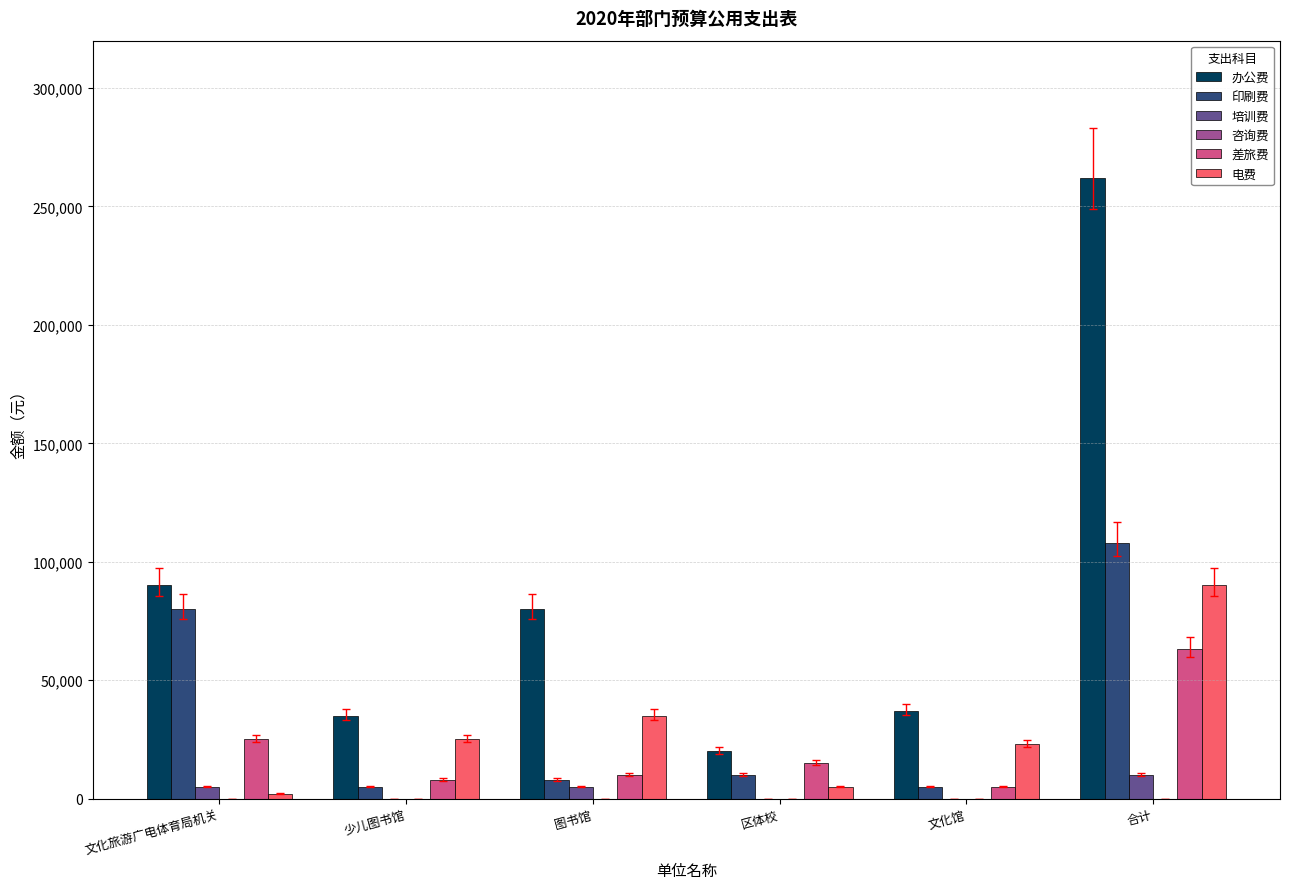

What is the sum of all 培训费 values?

20000